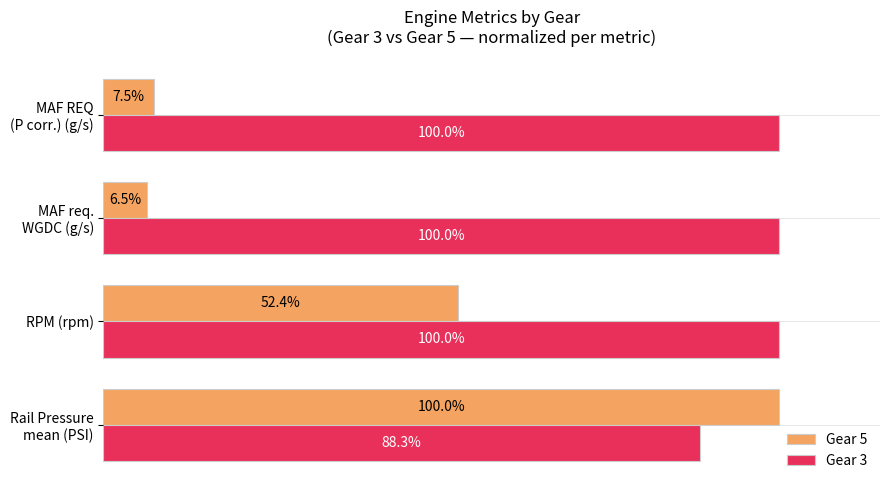

List the series in order of their overall mean, lowest first.

Gear 5, Gear 3